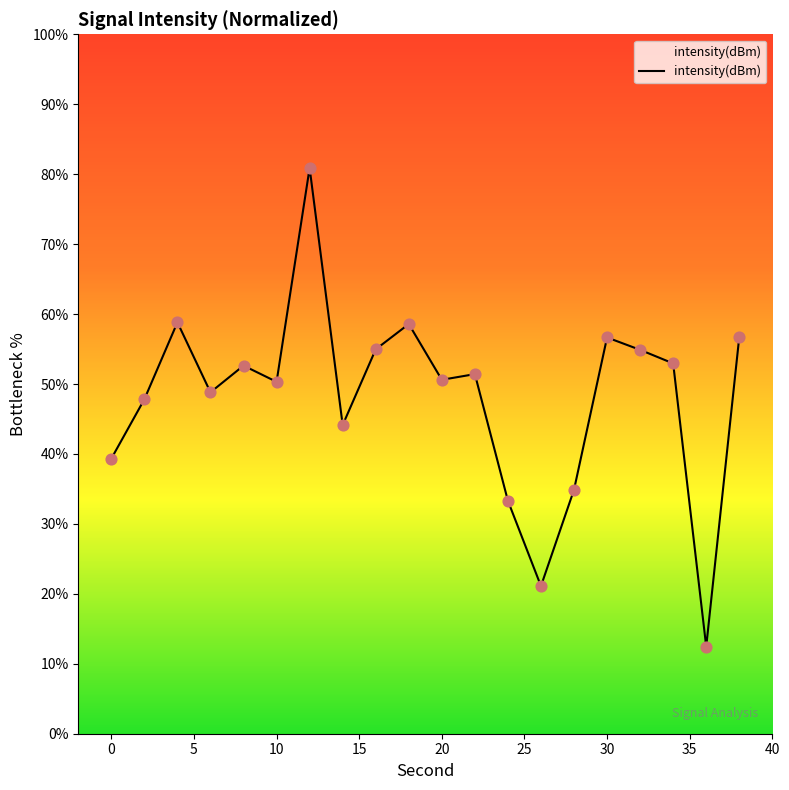

What is the difference between the maximum and minimum values?

68.4